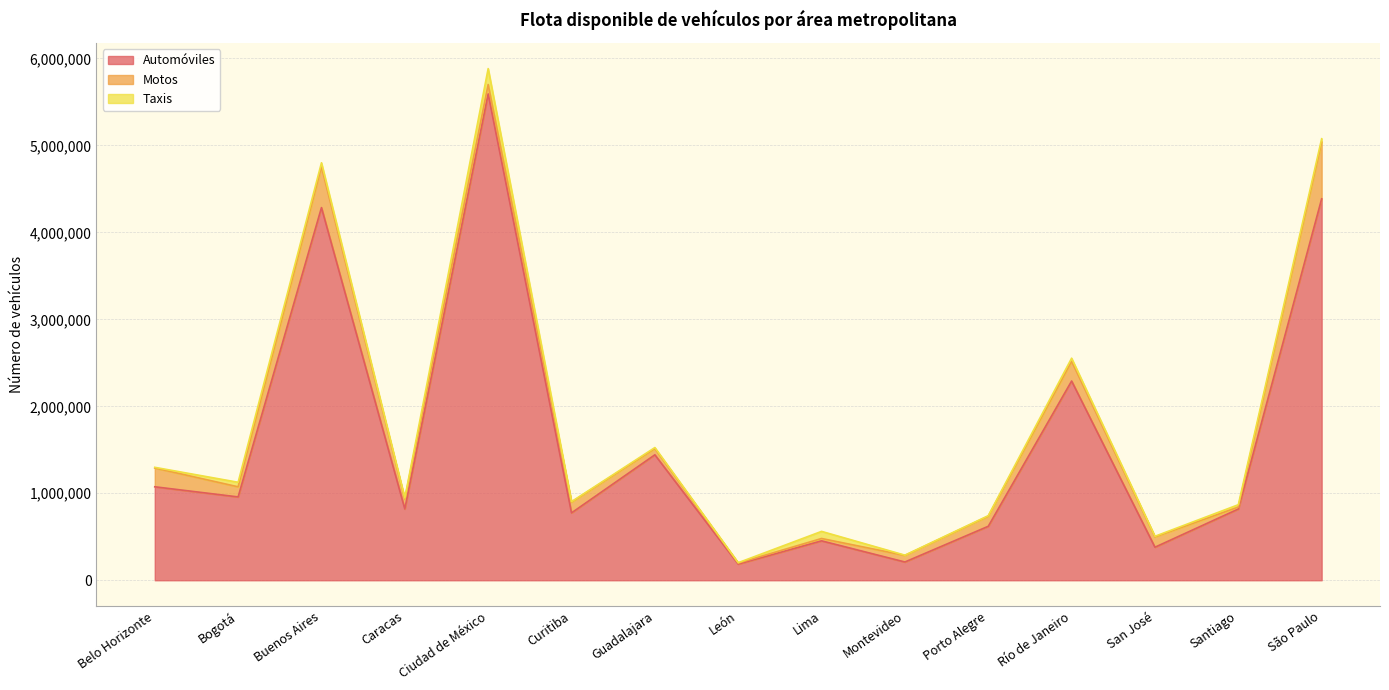

At how many categories does at least one series exceed 251795?

13